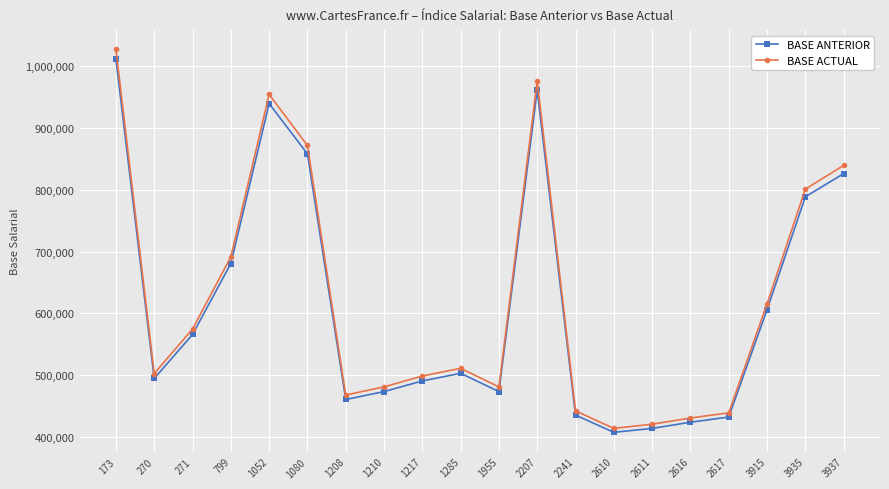

At how many categories does at least one series exceed 845733?

4